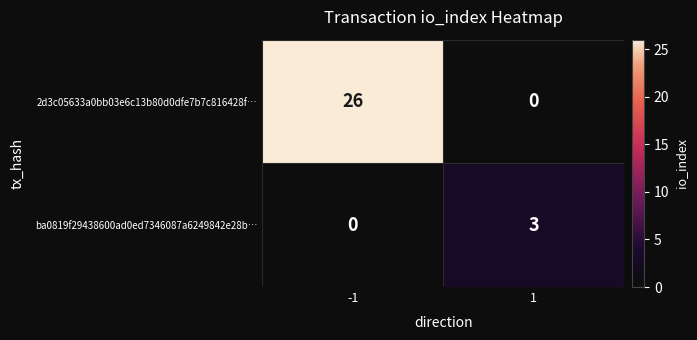

List the series in order of their peak value, lowest first.

ba0819f29438600ad0ed7346087a6249842e28b…, 2d3c05633a0bb03e6c13b80d0dfe7b7c816428f…